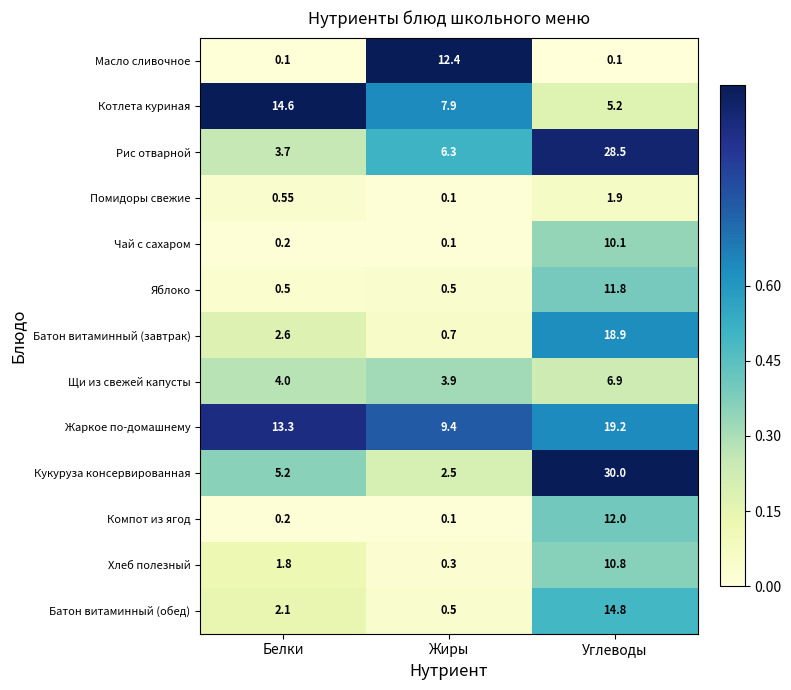

Rank the series at Углеводы from lowest to highest value.

Масло сливочное, Помидоры свежие, Котлета куриная, Щи из свежей капусты, Чай с сахаром, Хлеб полезный, Яблоко, Компот из ягод, Батон витаминный (обед), Батон витаминный (завтрак), Жаркое по-домашнему, Рис отварной, Кукуруза консервированная